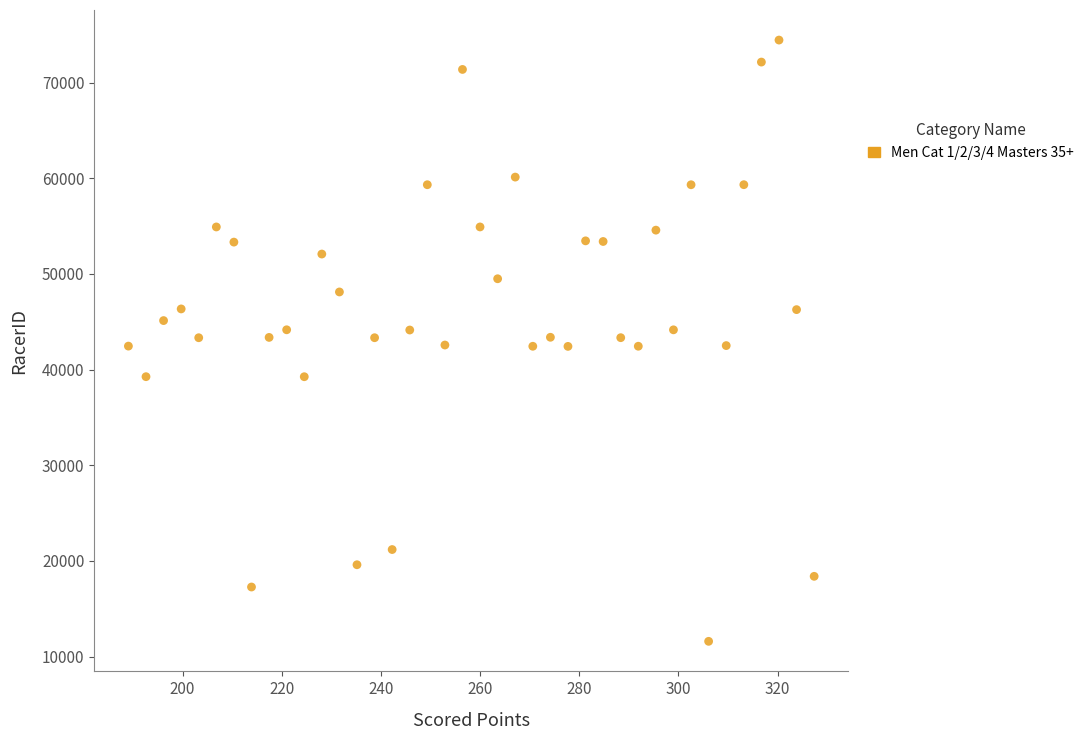

What is the range of Y values (max minus min)?

62852